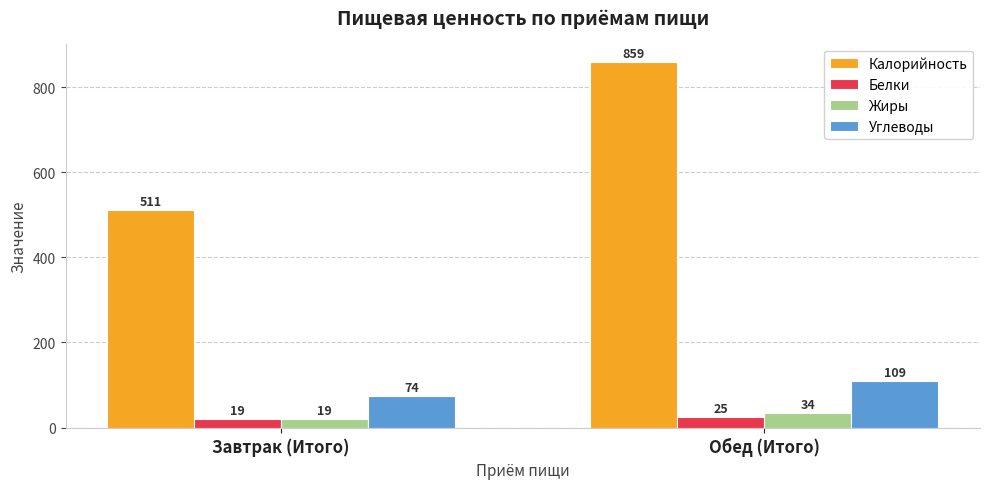

Which category has the lowest value in the Углеводы series?

Завтрак (Итого)